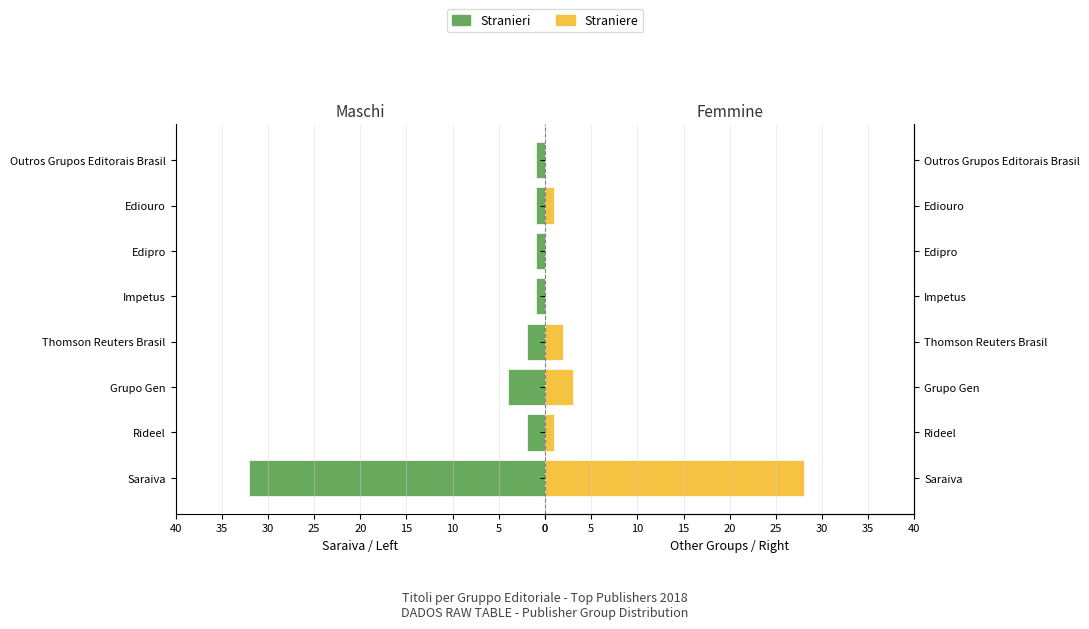

Reading left to right, extract all data points from this chart.

Stranieri: 0=32	5=2	10=4	15=2	20=1	25=1	30=1	35=1
Straniere: 0=28	5=1	10=3	15=2	20=0	25=0	30=1	35=0